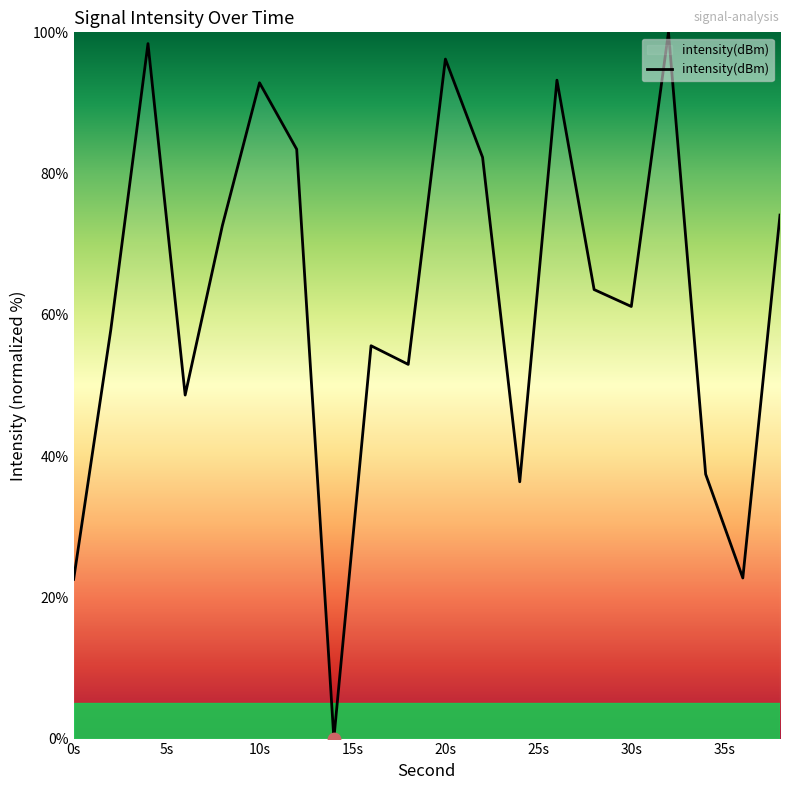

What is the greatest value displayed?

100.0